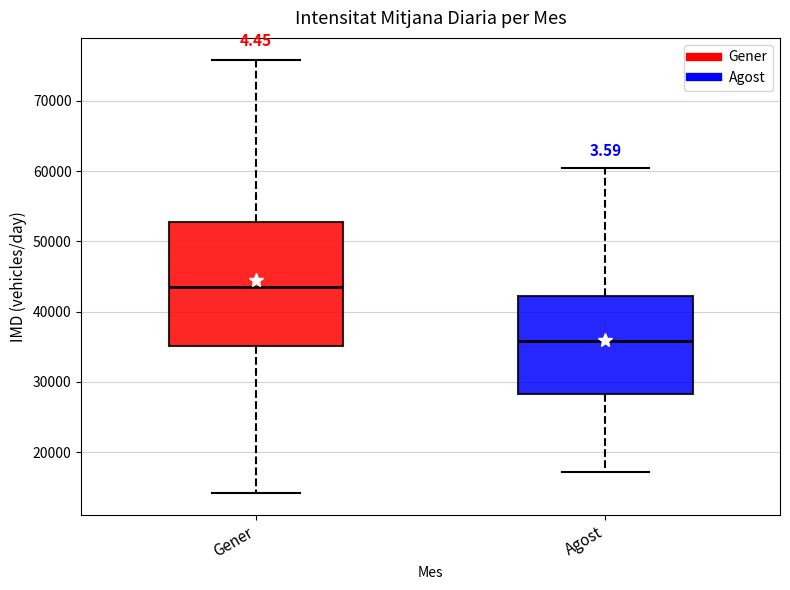

Which box has the lowest median line?

Agost